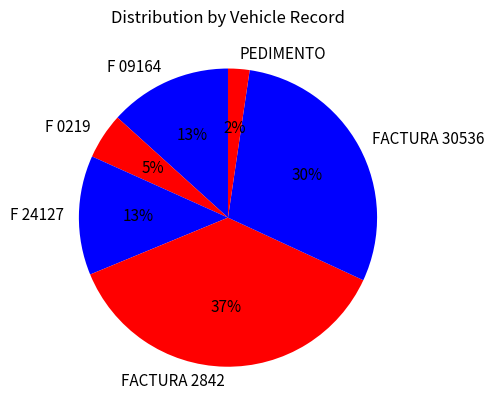

Is the sum of F 24127 and F 0219 greater than half?

No